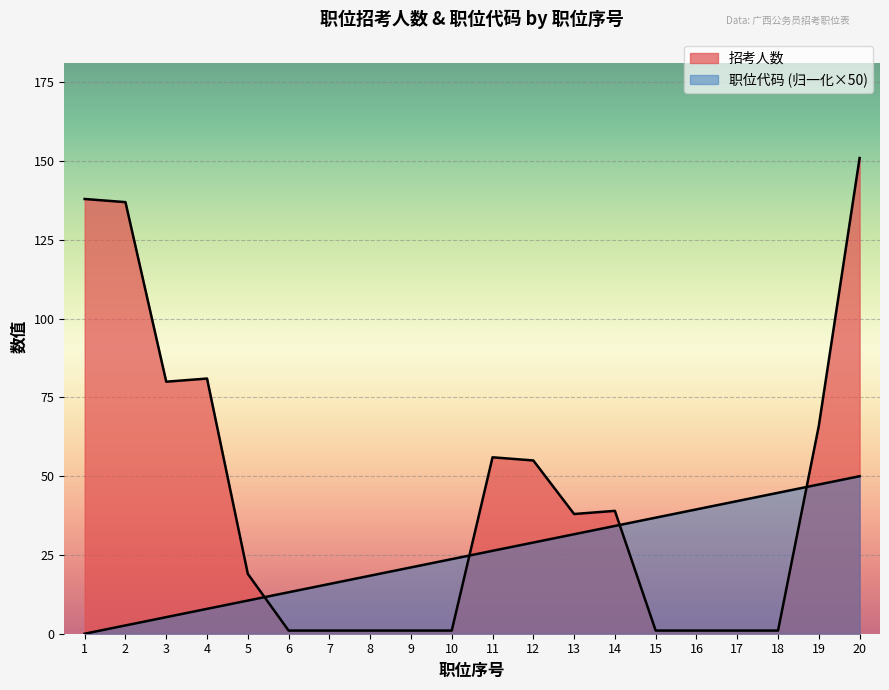

What is the maximum value for 职位代码?

50.0